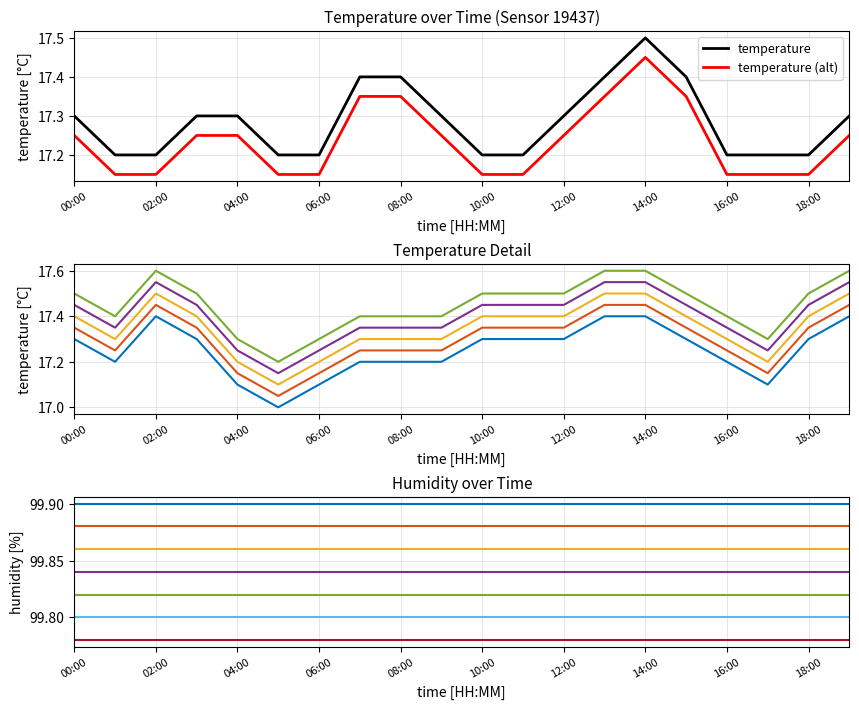

What position from the right is 01:00?

19